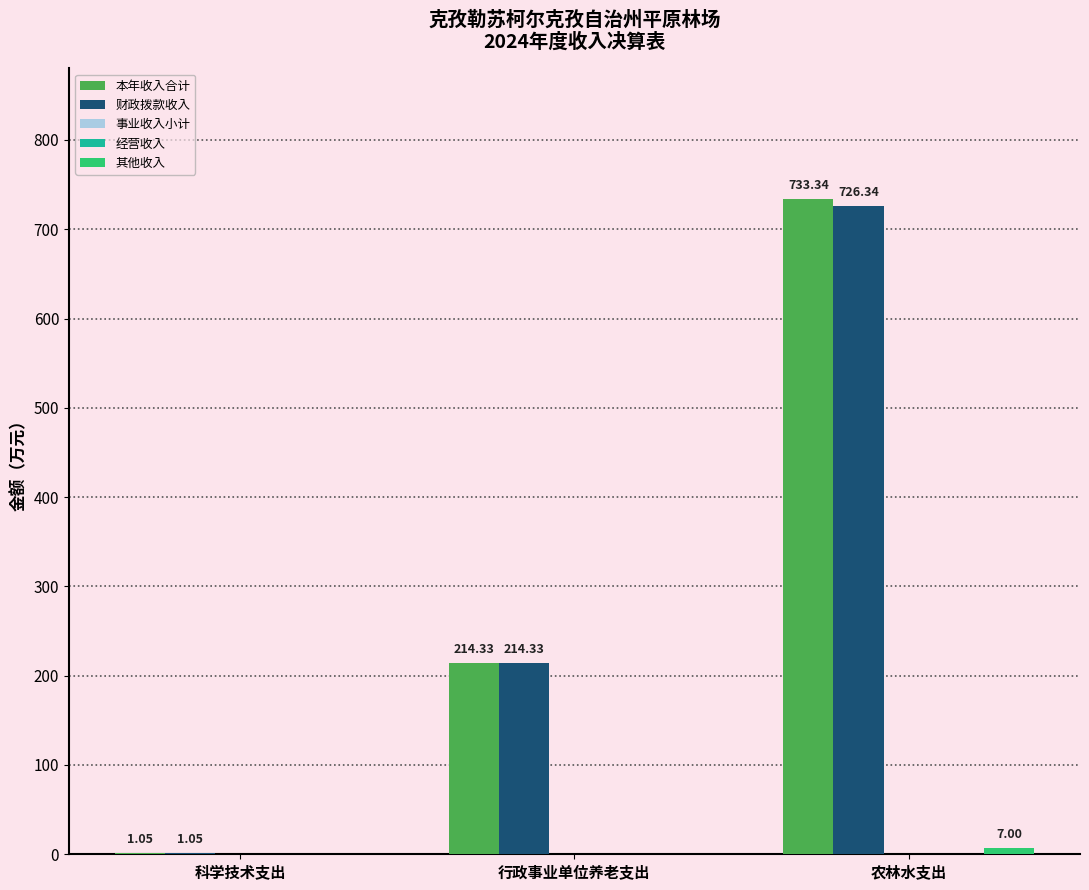

What is the difference between the highest and lowest values at 农林水支出?

733.3